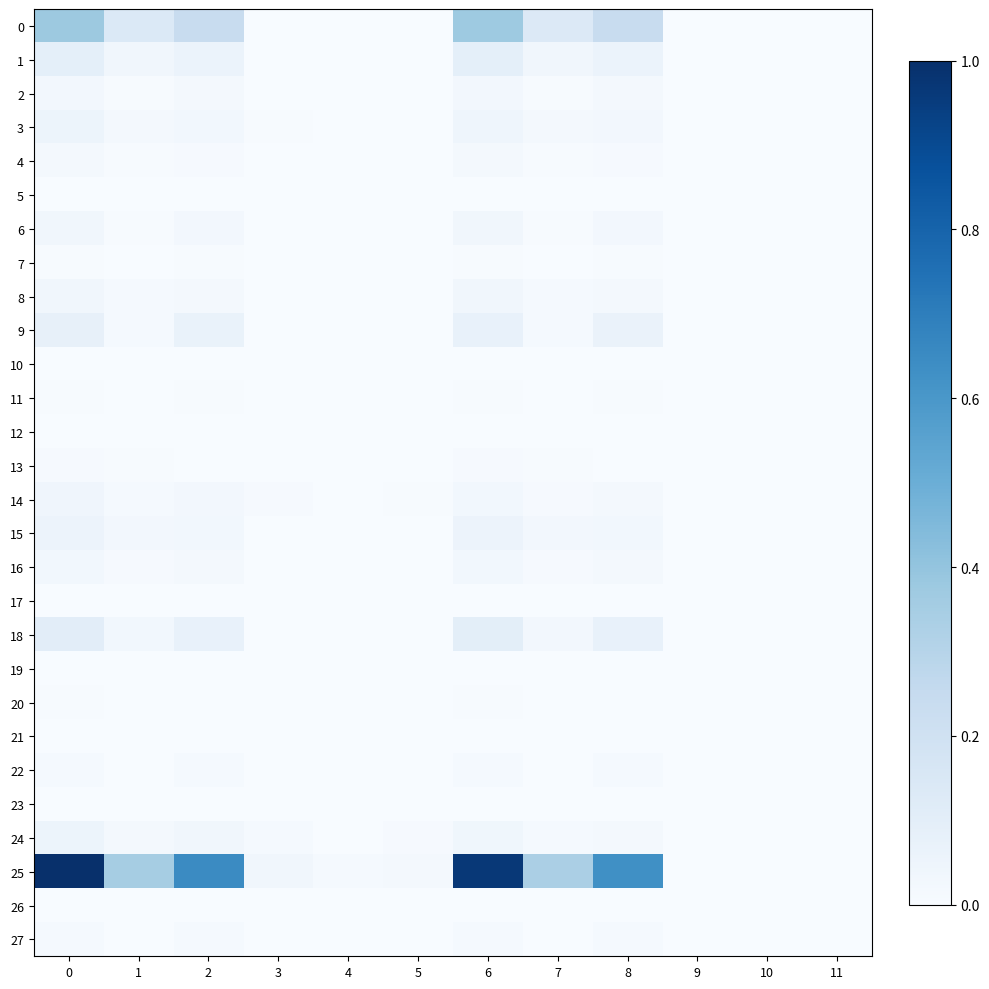

Rank the categories by 13 value from lowest to highest.

3, 4, 5, 9, 10, 11, 2, 8, 1, 7, 0, 6